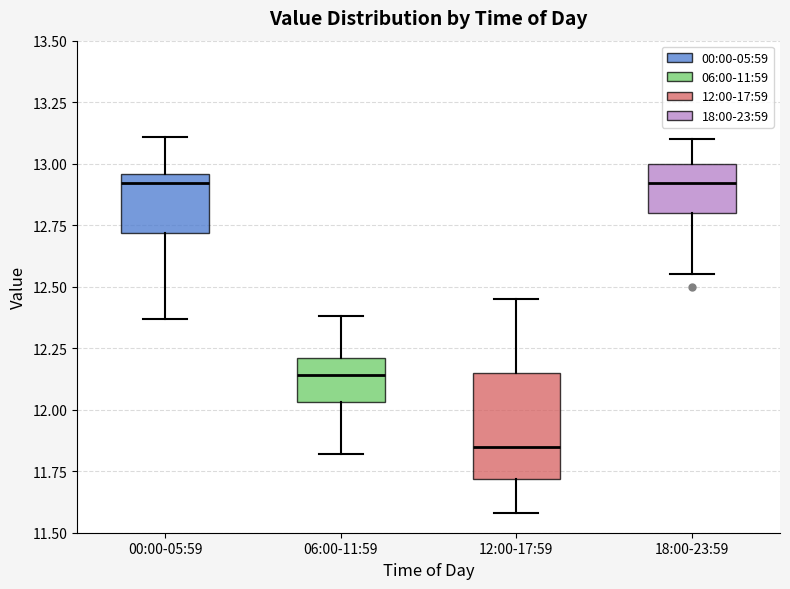

Where is the lower edge of the box for 06:00-11:59 on the y-axis? The values are not printed on the chart, so give them approximately, as read against the axis.

12.05